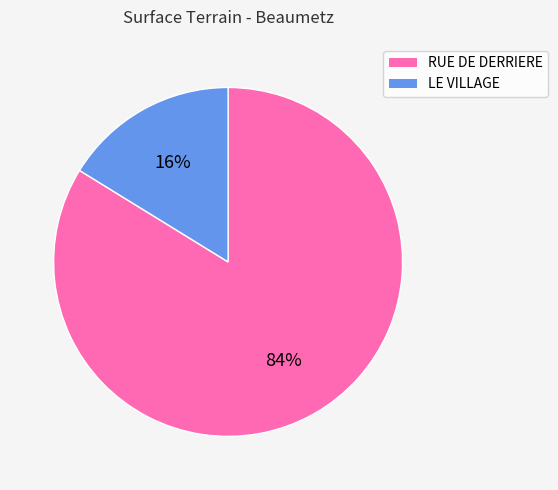

Between LE VILLAGE and RUE DE DERRIERE, which is larger?

RUE DE DERRIERE